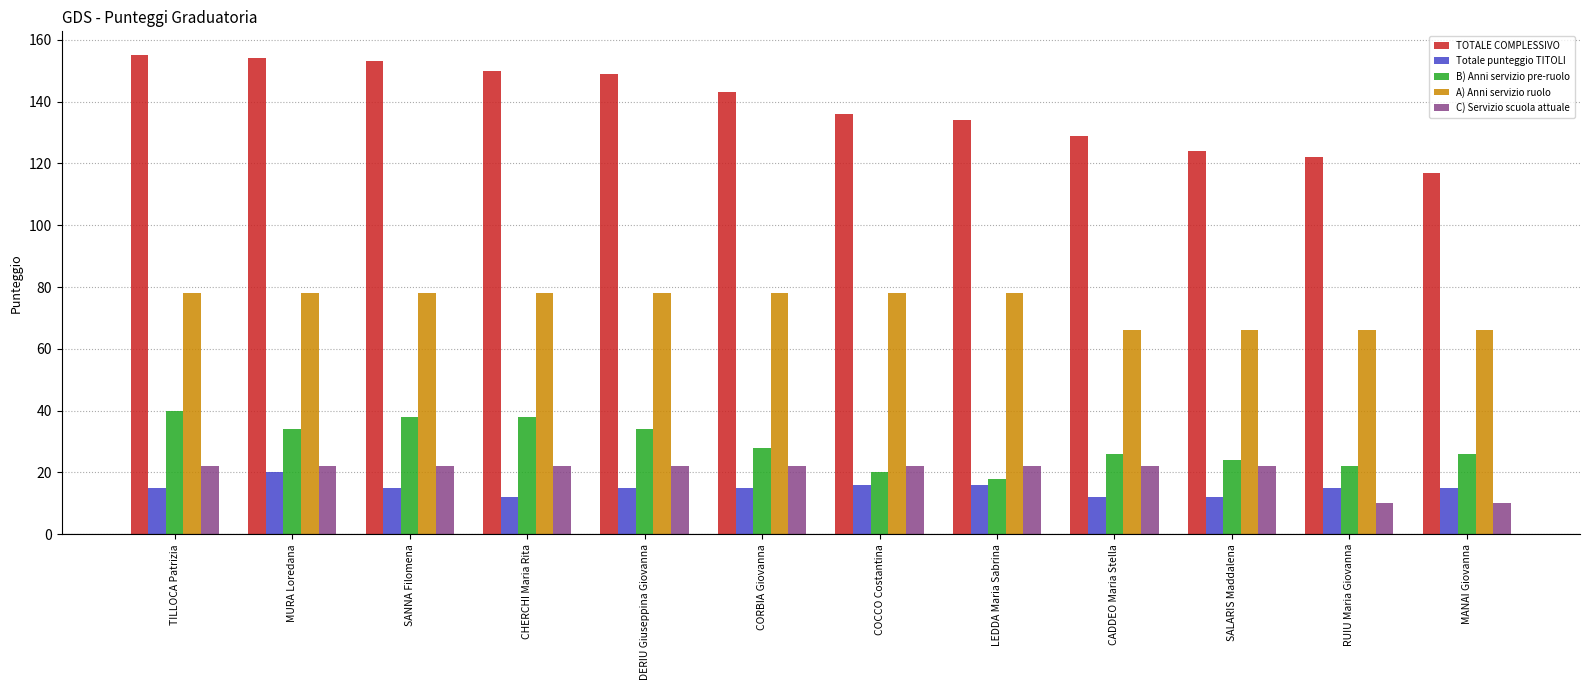

Reading left to right, extract all data points from this chart.

TOTALE COMPLESSIVO: 155	154	153	150	149	143	136	134	129	124	122	117
Totale punteggio TITOLI: 15	20	15	12	15	15	16	16	12	12	15	15
B) Anni servizio pre-ruolo: 40	34	38	38	34	28	20	18	26	24	22	26
A) Anni servizio ruolo: 78	78	78	78	78	78	78	78	66	66	66	66
C) Servizio scuola attuale: 22	22	22	22	22	22	22	22	22	22	10	10